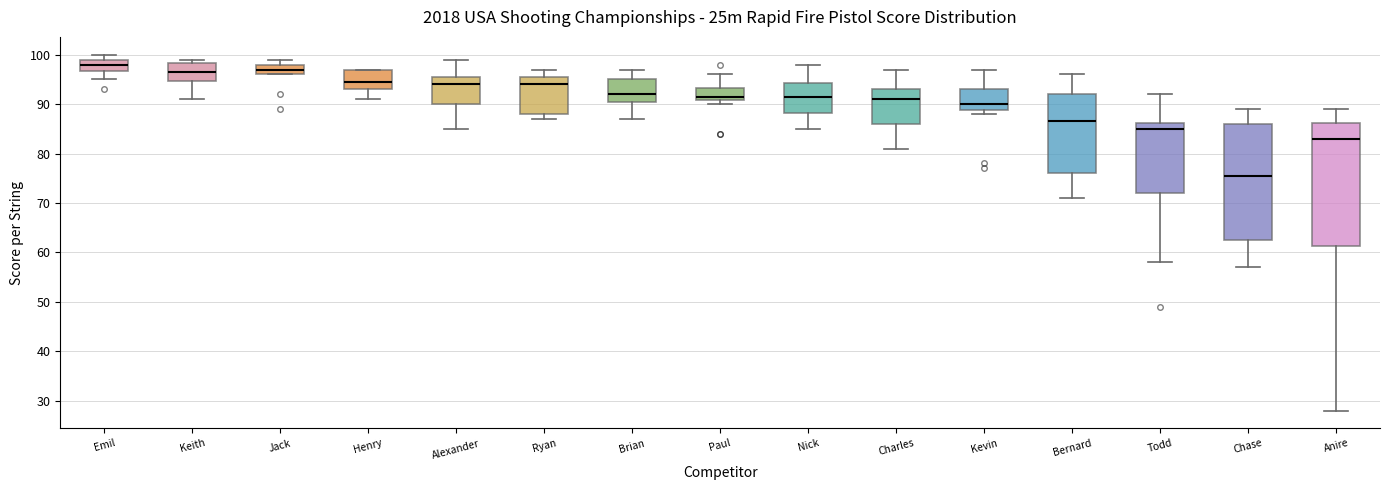

Comparing the boxes themselves (not the whiskers), which one is the tallest?

Anire